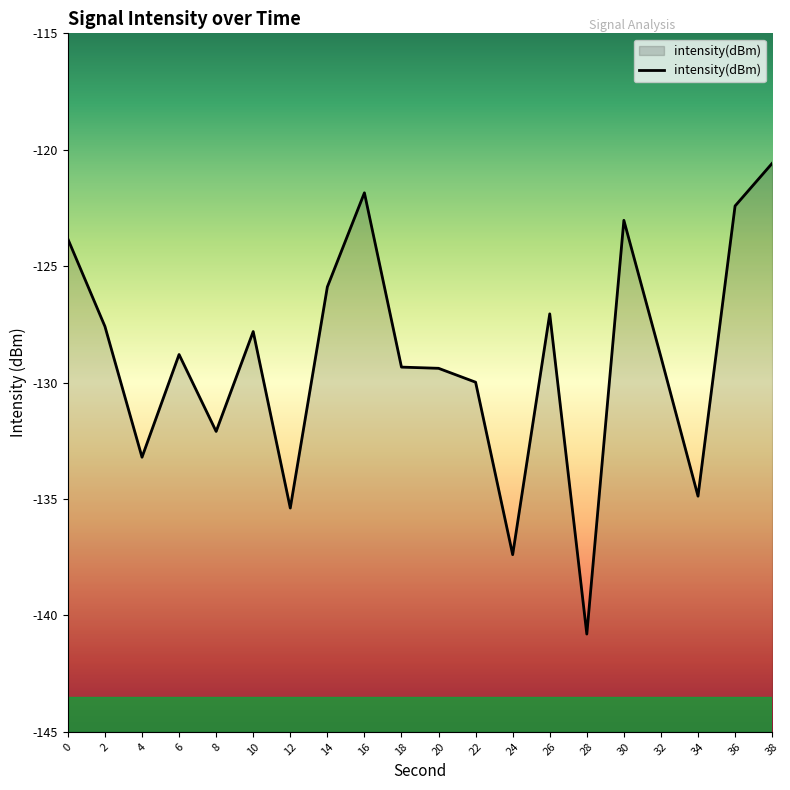

The chart shows a value of -132.1 at 8. True or false?

True